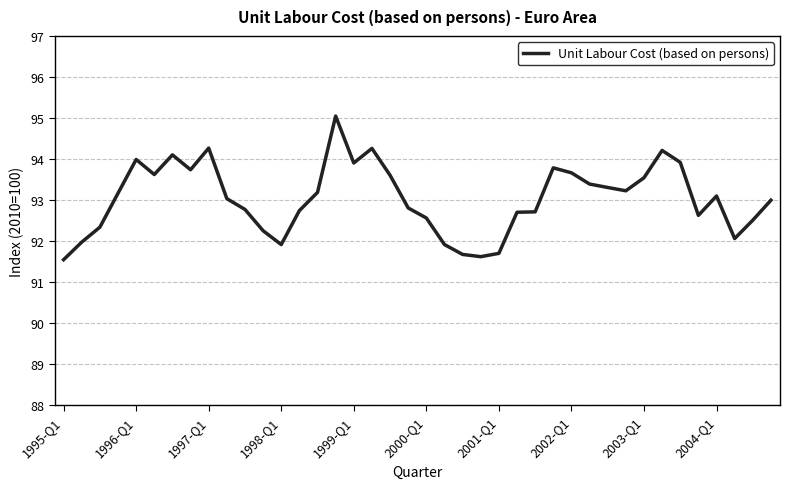

What is the difference between the maximum and minimum values?

3.5